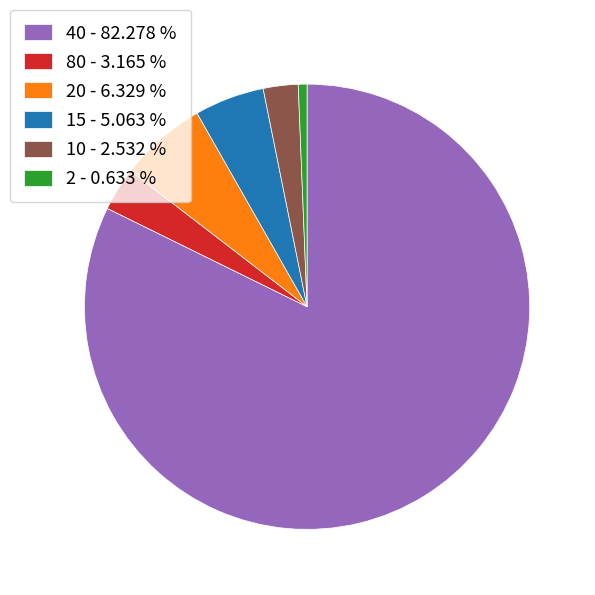

What is the smallest slice in the pie chart?

2 - 0.633 %